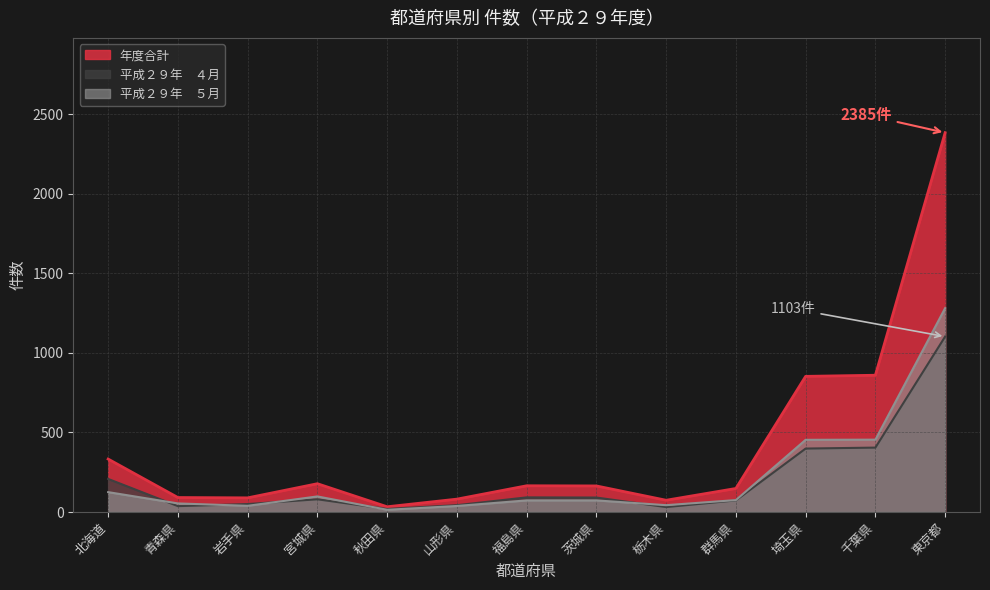

True or false: 年度合計 has a value of 2385 at 東京都.

True